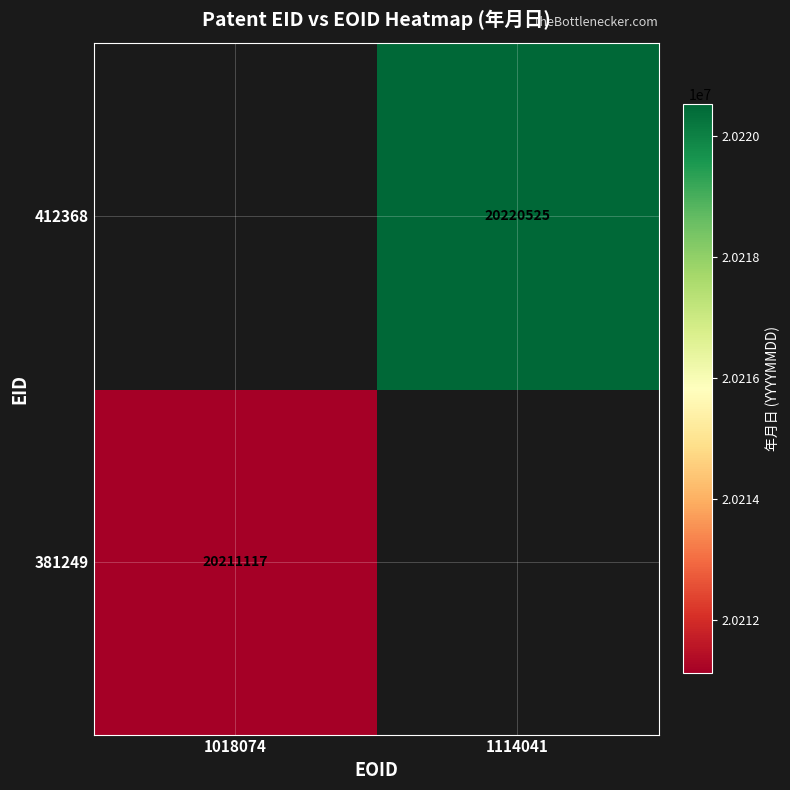

True or false: 381249 has a value of 36098688 at 1018074.

False